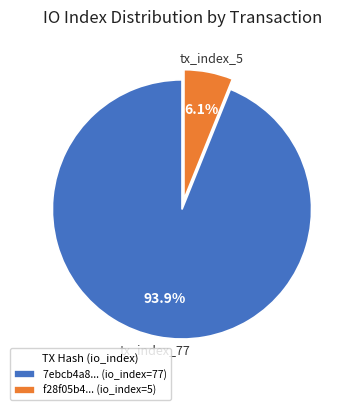

Which category accounts for the majority?

7ebcb4a8... (io_index=77)